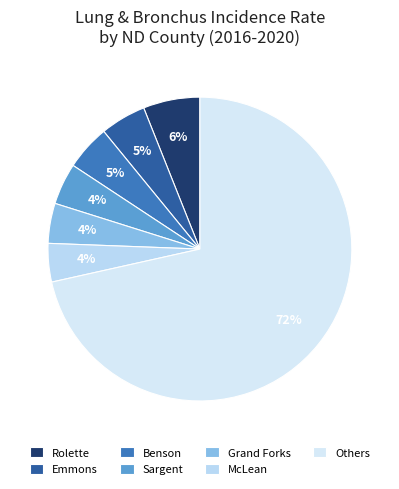

Which slice is the largest?

Others